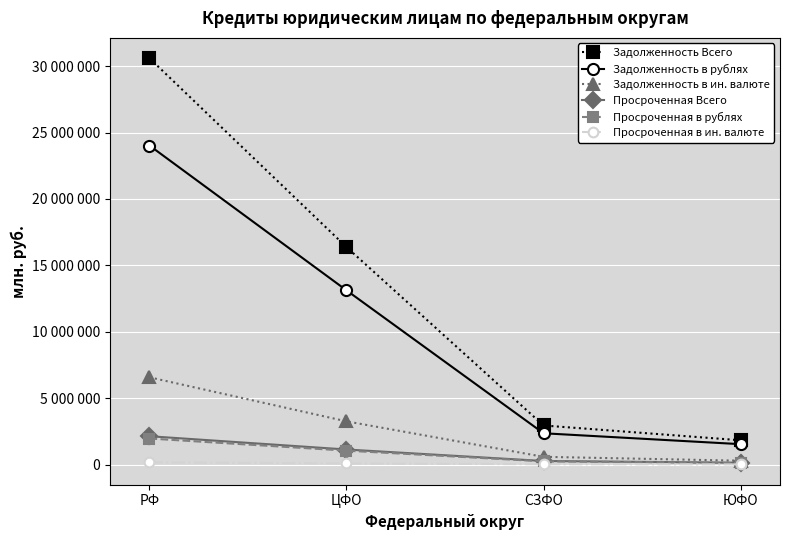

True or false: Задолженность в рублях has more than 1 interior local peaks.

False